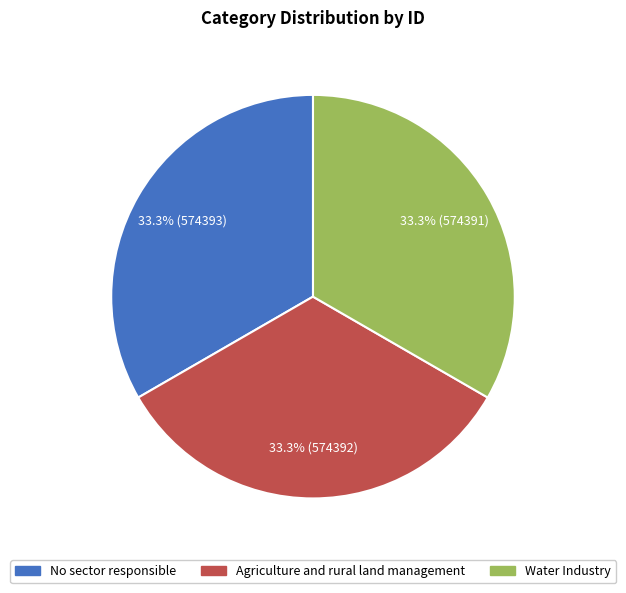

Approximately how many times larger is the value at No sector responsible compared to Water Industry?

1.0